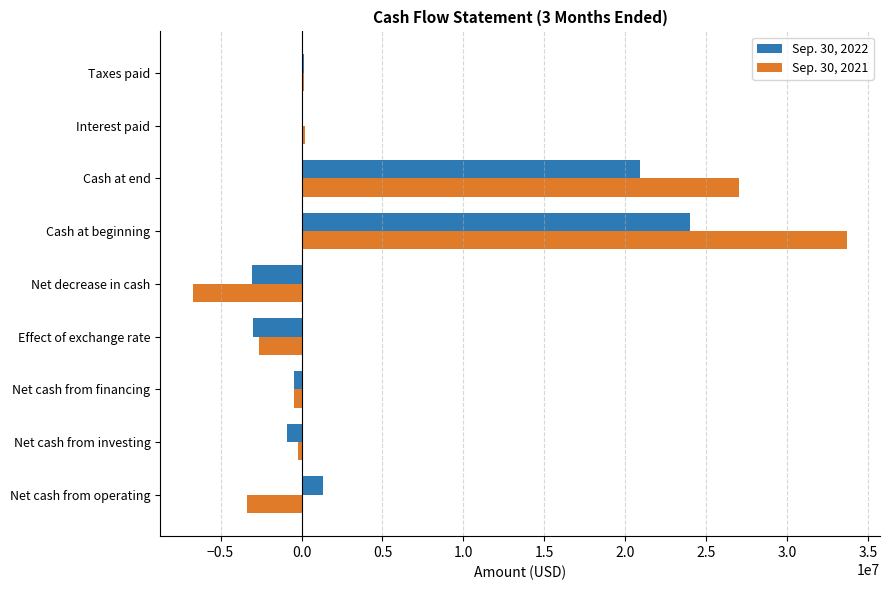

The value of Sep. 30, 2021 at Net cash from operating is -5819693. True or false?

False